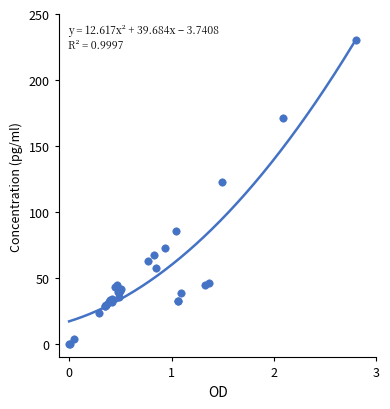

What Y value in the scatter plot is closest to 115?

122.6